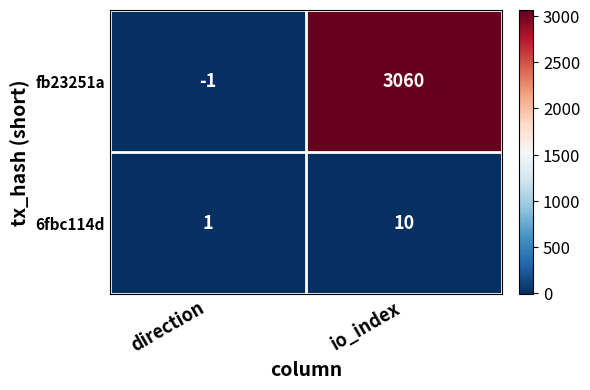

Between direction and io_index, which series saw the biggest shift?

fb23251a